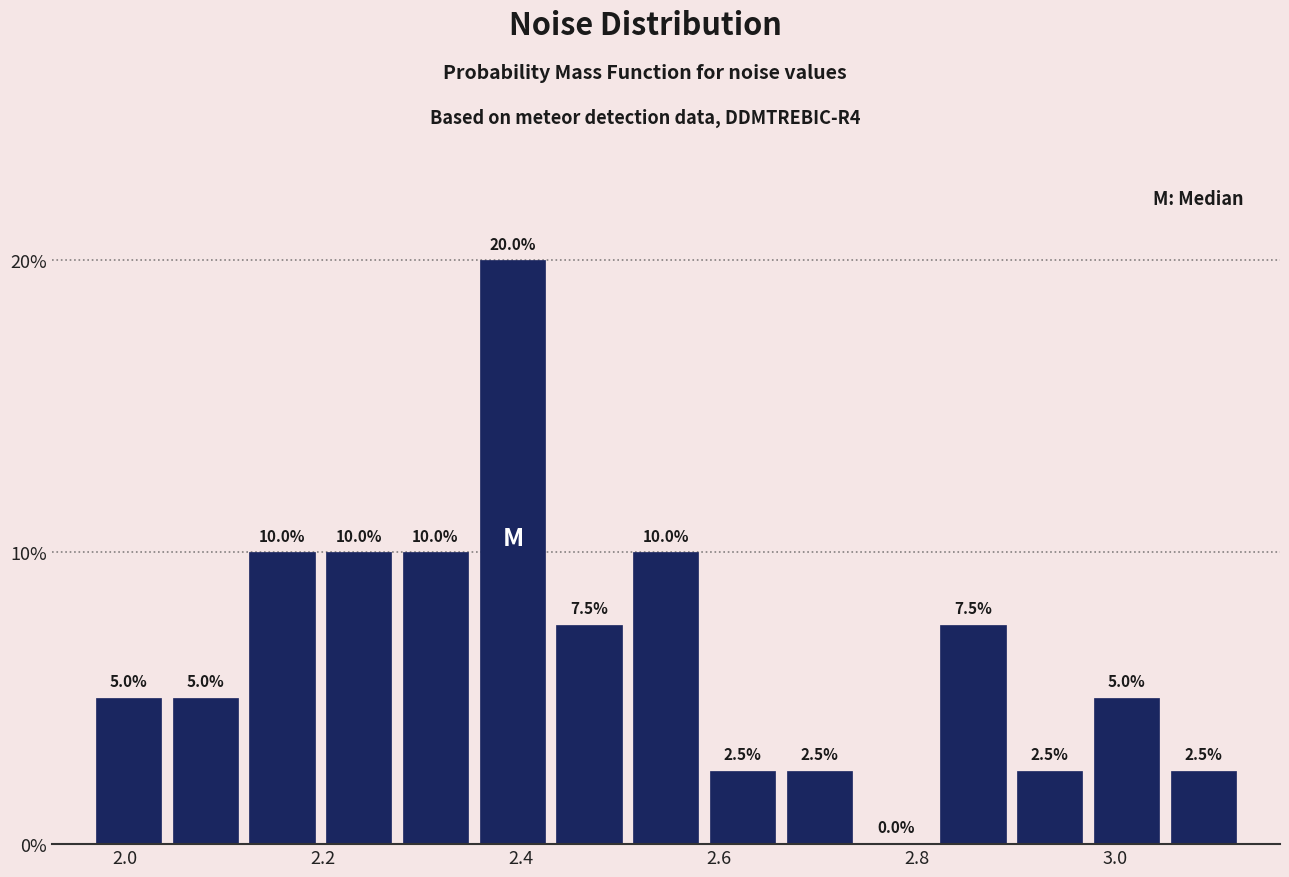

Read against the x-axis, roughly where is the centre of the tallest bar?

2.40